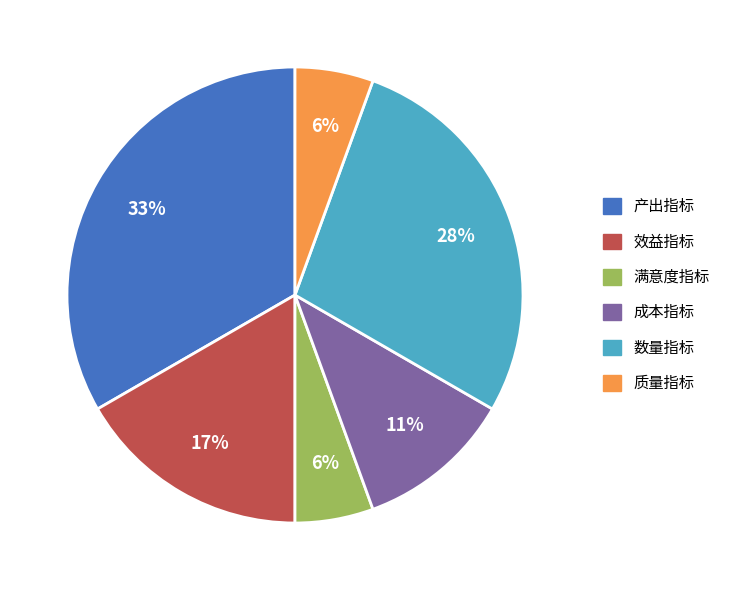

Is it true that 效益指标 is 17% of the pie?

True